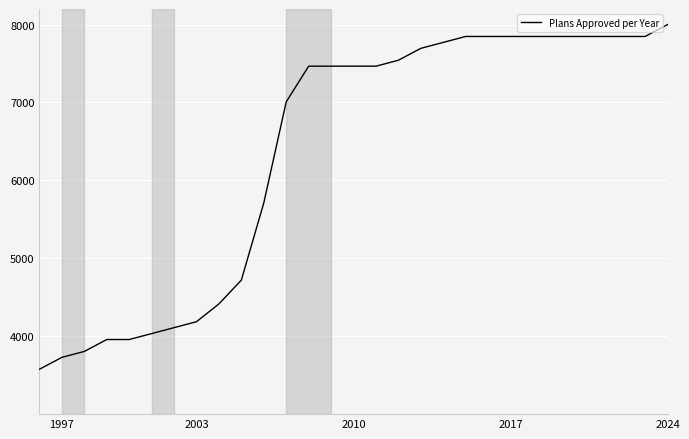

What is the difference between the maximum and minimum values?

4423.7